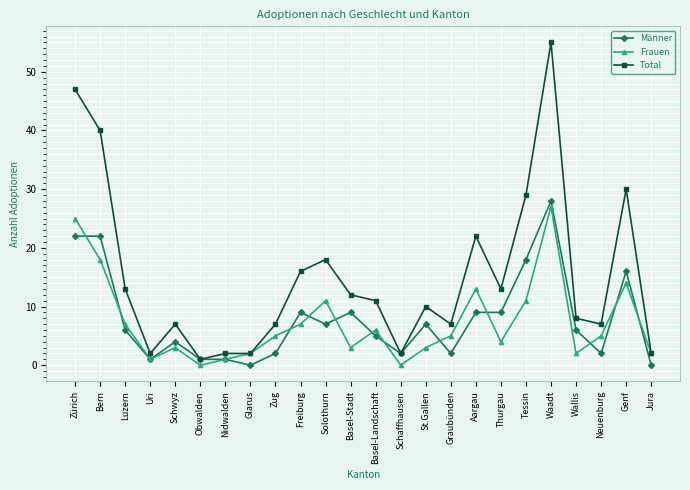

Where is the first local minimum for Männer?

Uri